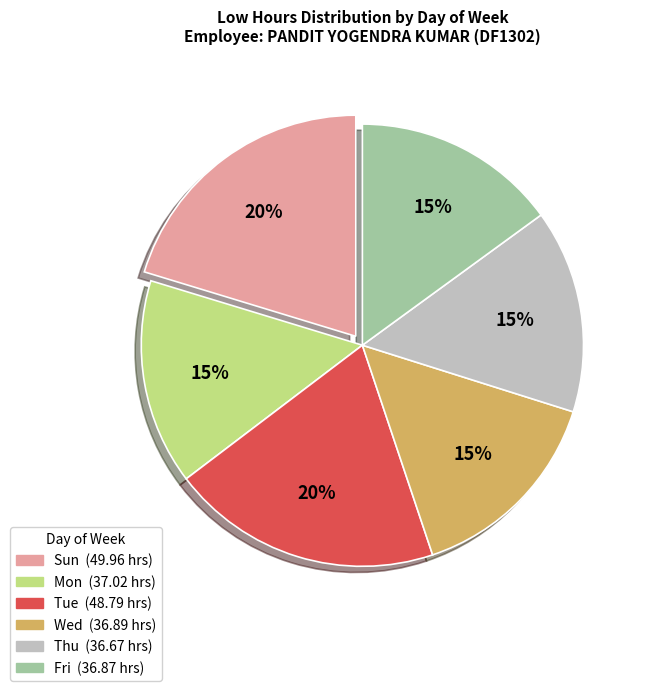

How many segments does this pie chart have?

6